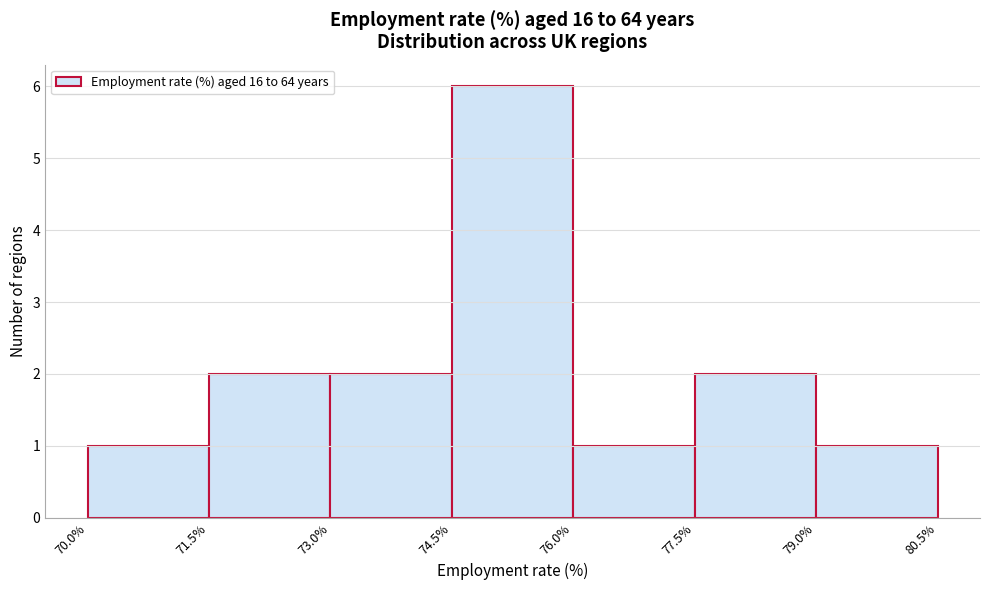

Which range on the x-axis has the tallest bar?

74.5% to 76.0%